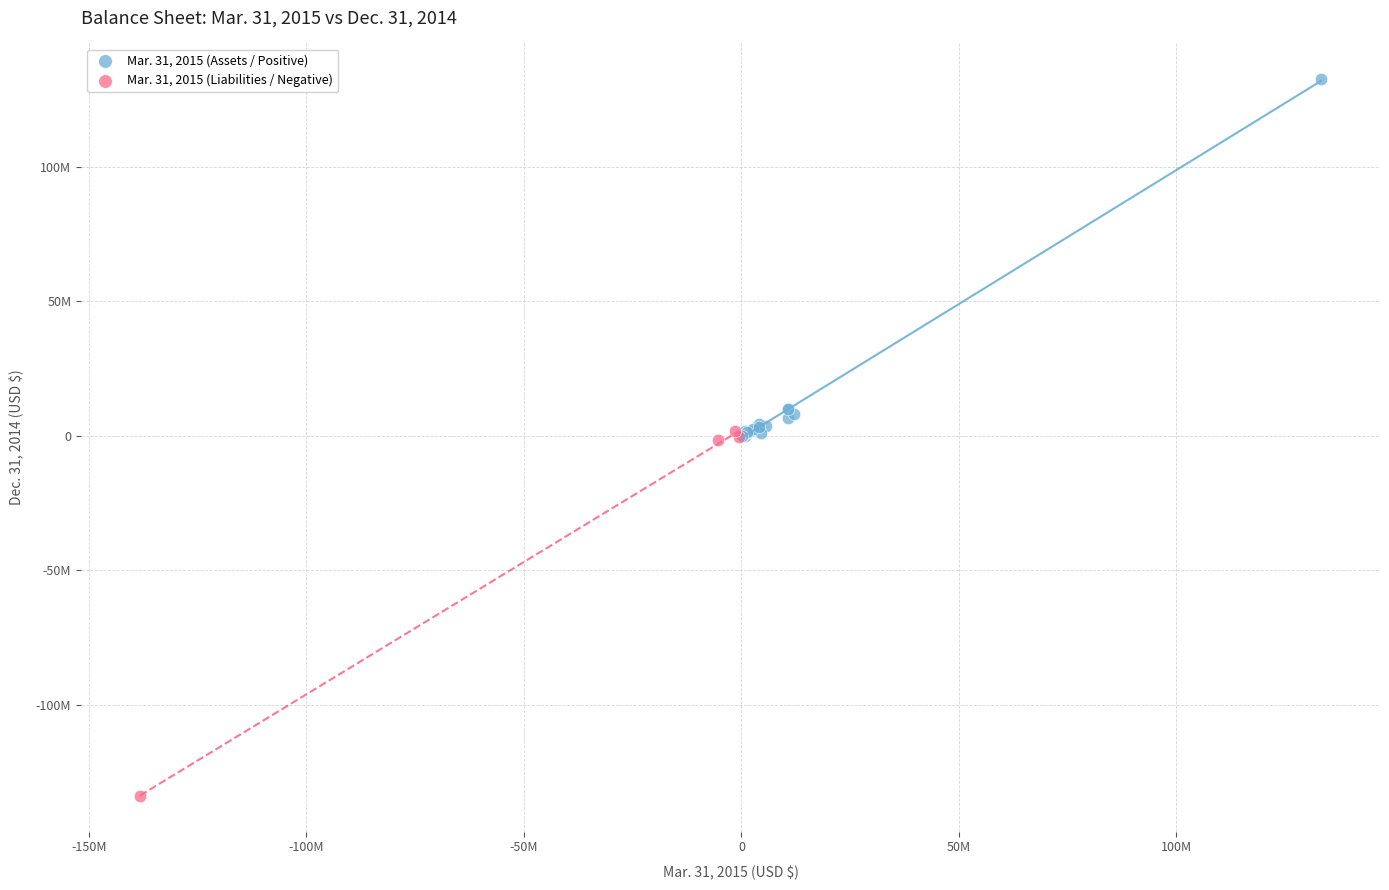

What are all the series names shown in the legend?

Mar. 31, 2015 (Assets / Positive), Mar. 31, 2015 (Liabilities / Negative)